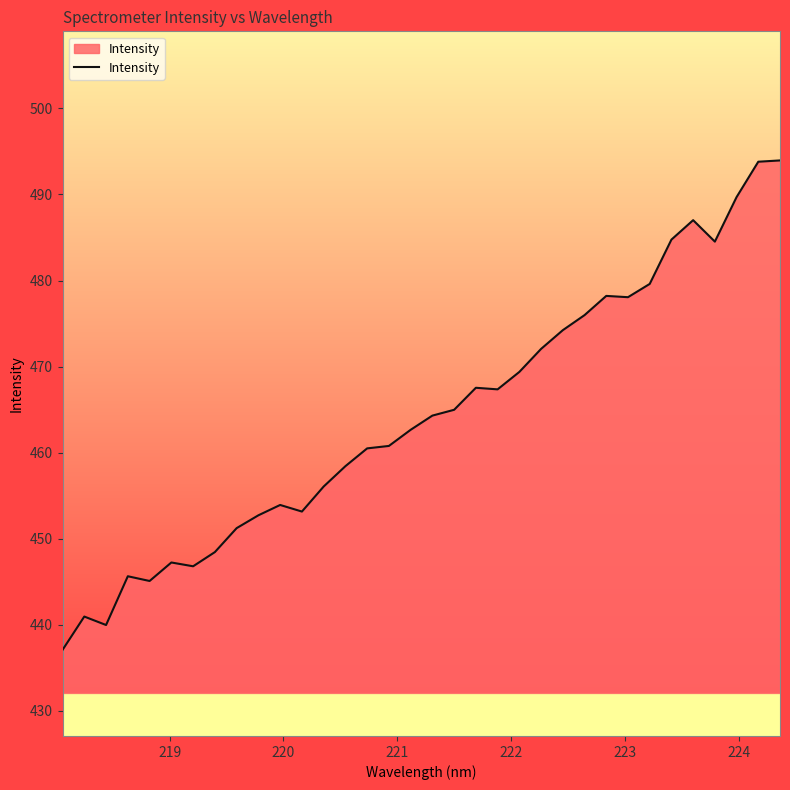

What is the greatest value displayed?

494.0